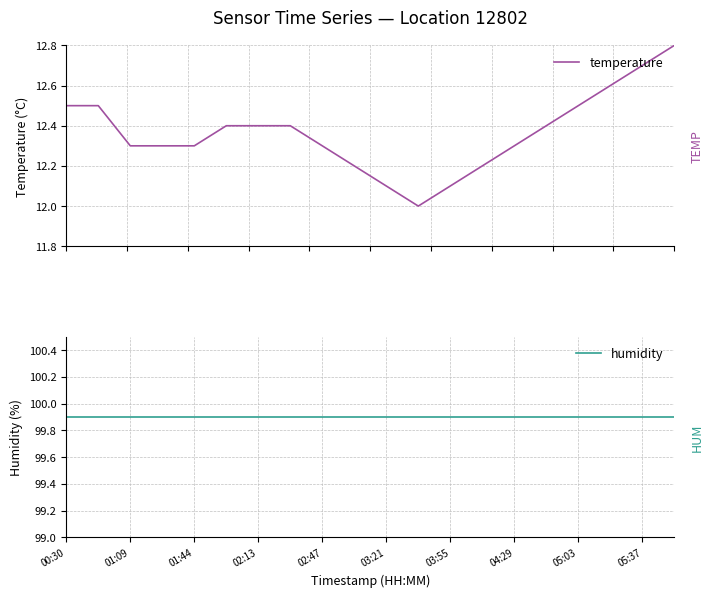

Is the value of humidity at 02:47 greater than the value of temperature at 01:09?

Yes